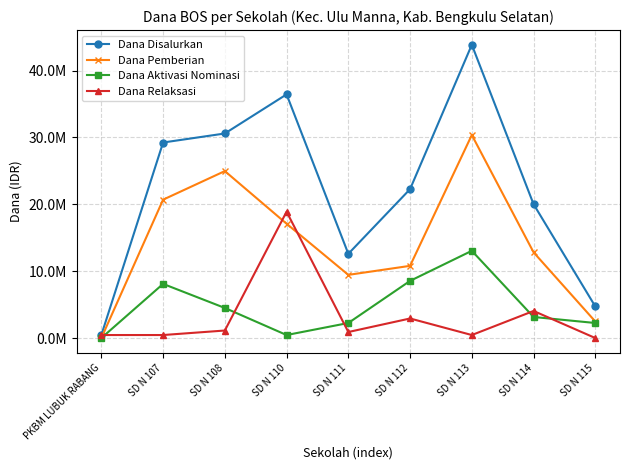

Reading right to left, extract all data points from this chart.

Dana Disalurkan: SD N 115=4725000	SD N 114=20025000	SD N 113=43875000	SD N 112=22275000	SD N 111=12600000	SD N 110=36450000	SD N 108=30600000	SD N 107=29250000	PKBM LUBUK RABANG=450000
Dana Pemberian: SD N 115=2475000	SD N 114=12825000	SD N 113=30375000	SD N 112=10800000	SD N 111=9450000	SD N 110=17100000	SD N 108=24975000	SD N 107=20700000	PKBM LUBUK RABANG=0
Dana Aktivasi Nominasi: SD N 115=2250000	SD N 114=3150000	SD N 113=13050000	SD N 112=8550000	SD N 111=2250000	SD N 110=450000	SD N 108=4500000	SD N 107=8100000	PKBM LUBUK RABANG=0
Dana Relaksasi: SD N 115=0	SD N 114=4050000	SD N 113=450000	SD N 112=2925000	SD N 111=900000	SD N 110=18900000	SD N 108=1125000	SD N 107=450000	PKBM LUBUK RABANG=450000